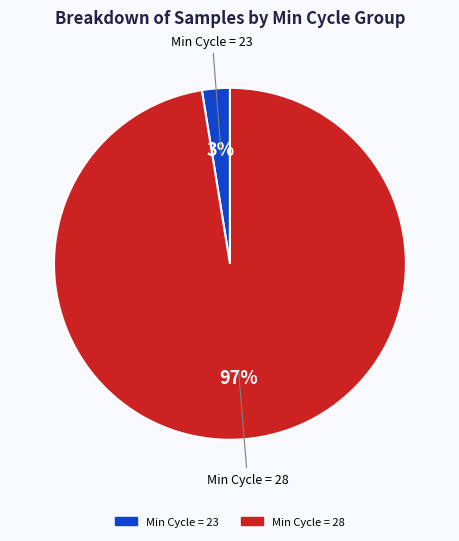

Is there any slice that represents more than half of the pie?

Yes